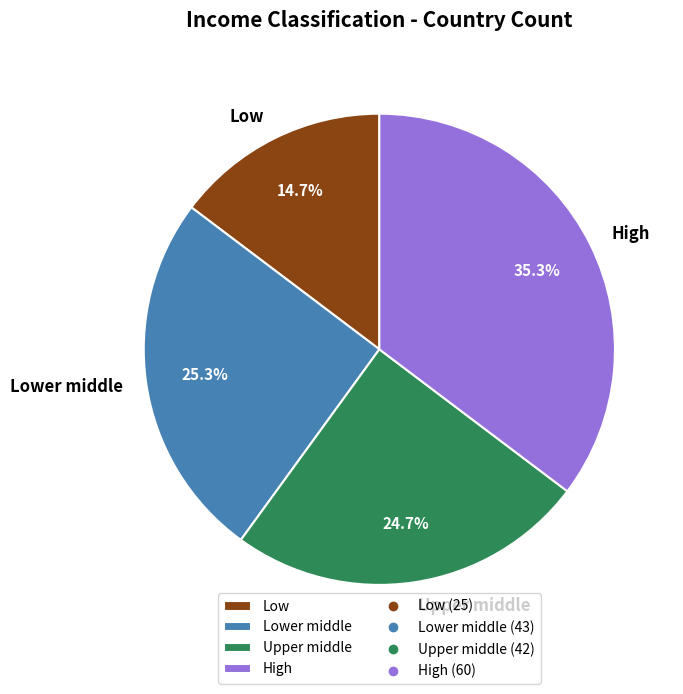

Which slice is the smallest?

Low